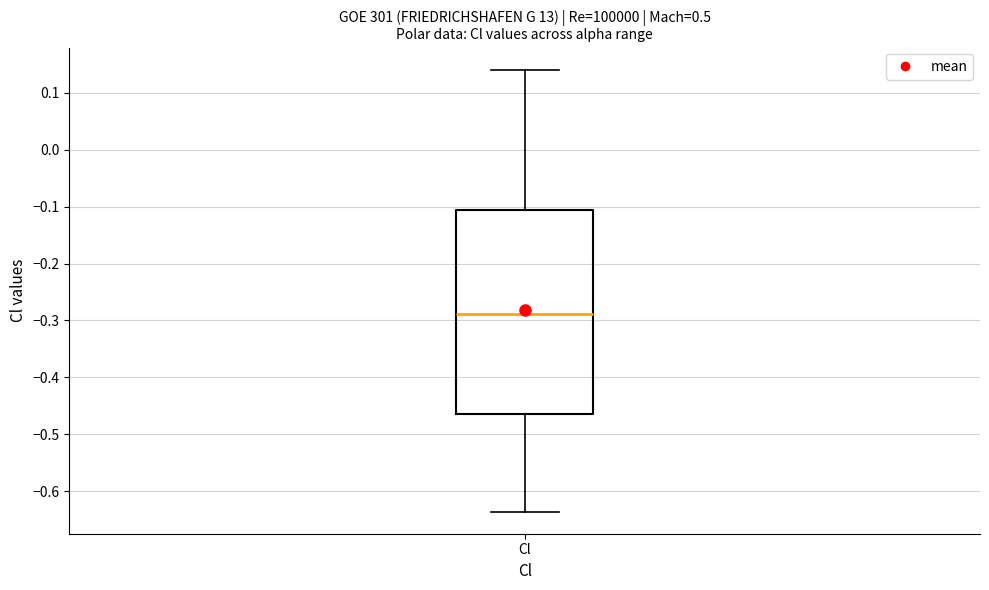

Where does the median line of the box for Cl sit on the y-axis? The values are not printed on the chart, so give them approximately, as read against the axis.

-0.29